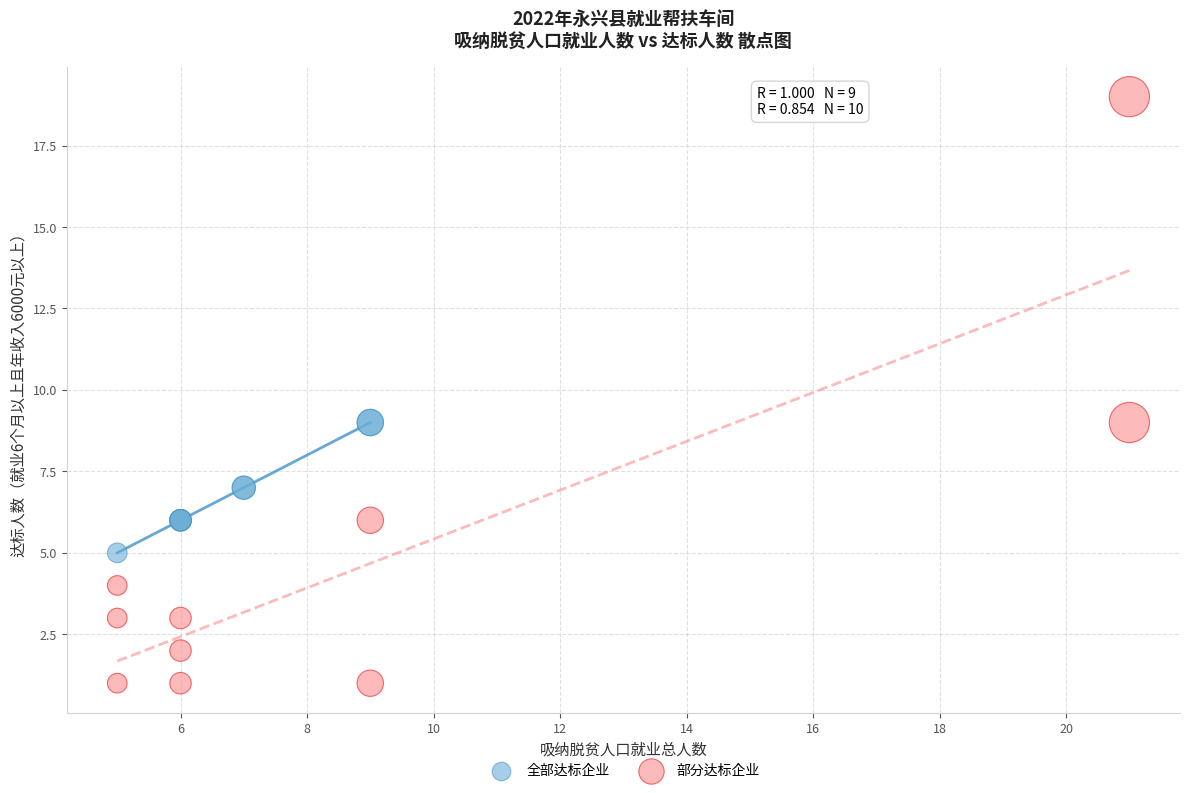

Which series has the widest spread of Y values?

部分达标企业